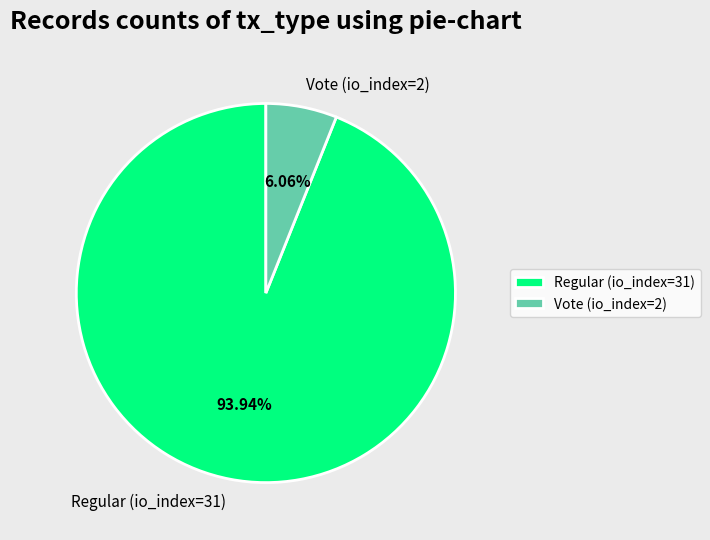

Which category has the biggest portion of the pie?

Regular (io_index=31)